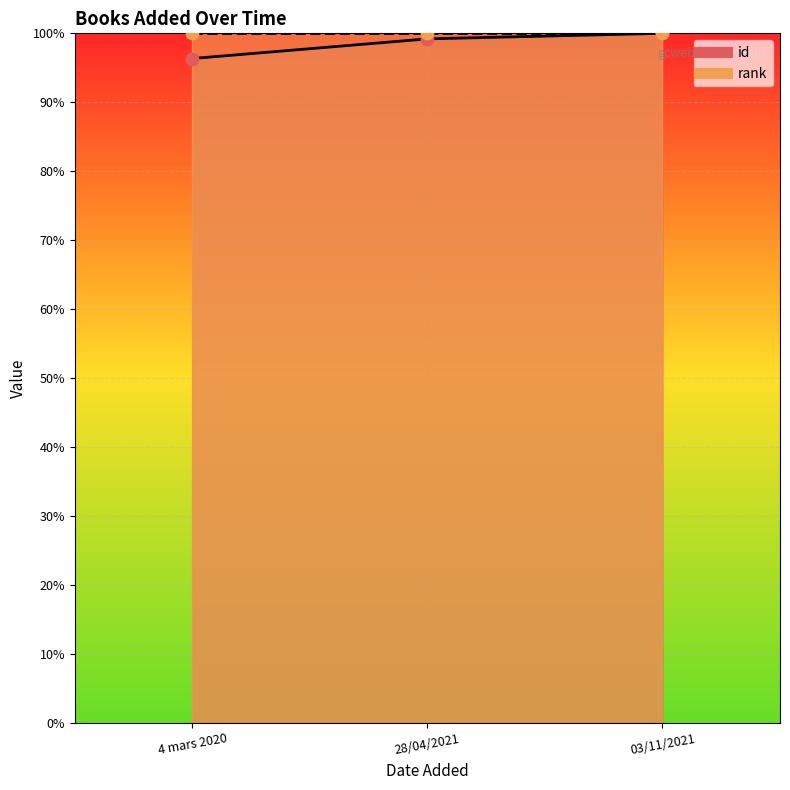

What is the change in value from 28/04/2021 to 03/11/2021?

+0.8